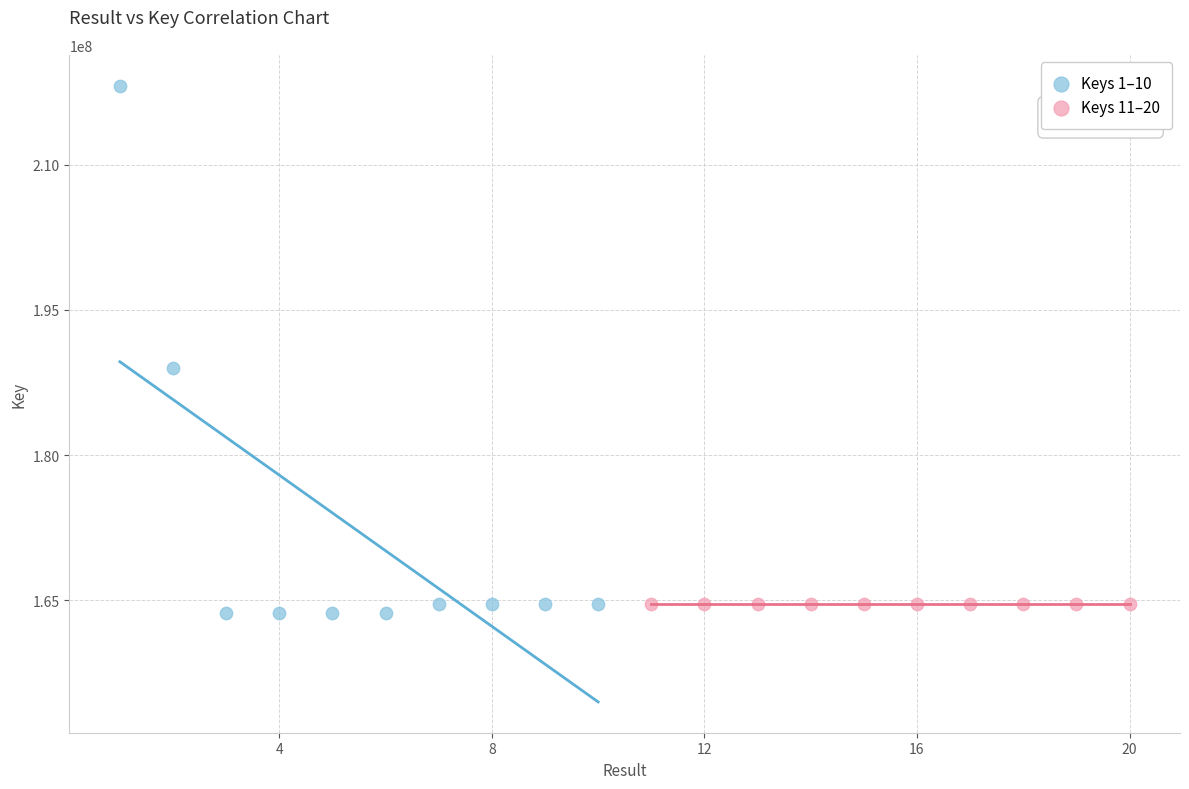

Which series has the widest spread of Y values?

Keys 1–10